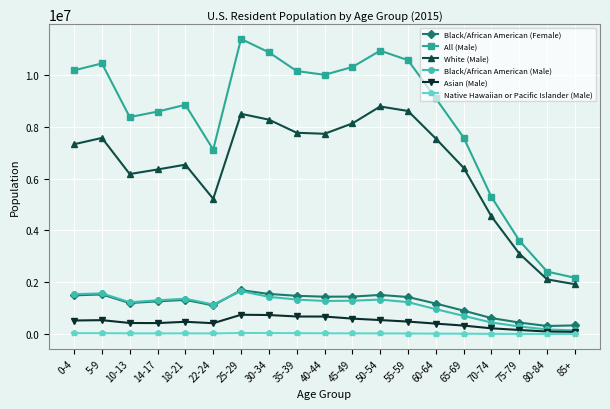

True or false: White (Male) and Black/African American (Male) intersect in this chart.

False